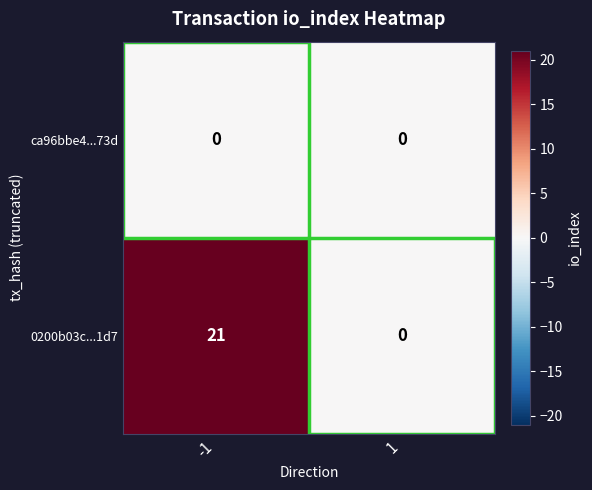

Between -1 and 1, which series saw the biggest shift?

0200b03c...1d7